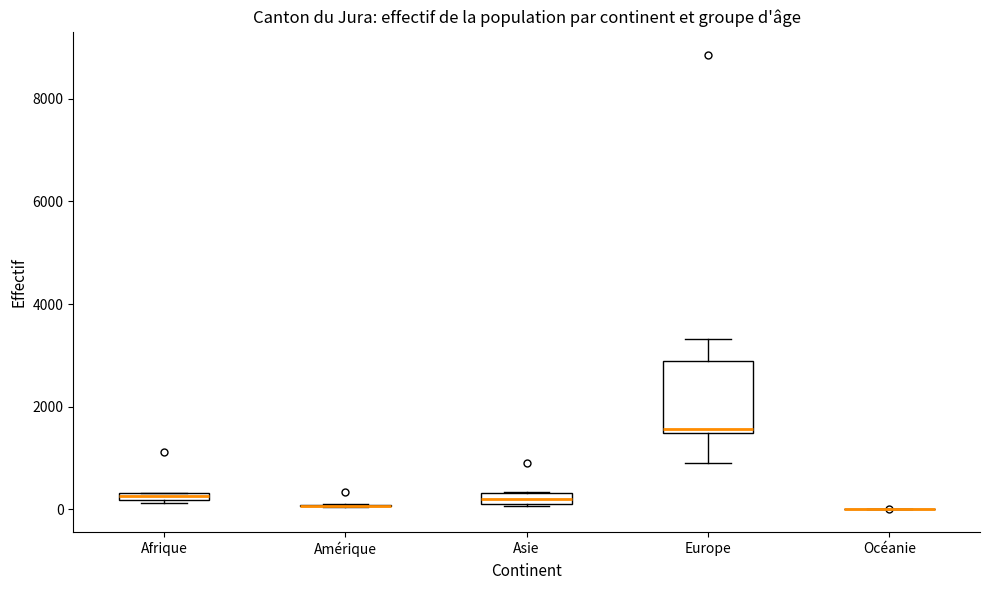

Which box is the tallest, from its lower edge to its upper edge?

Europe